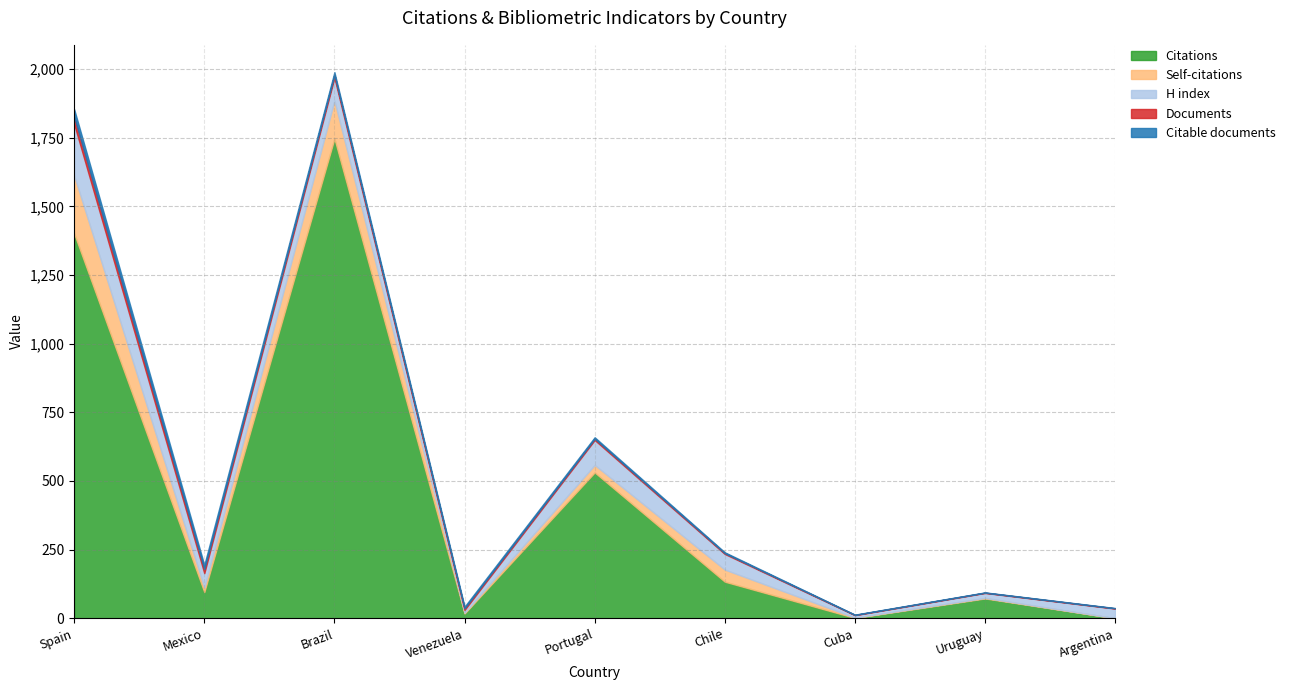

What is the spread (max minus min) of values at Brazil?

1737